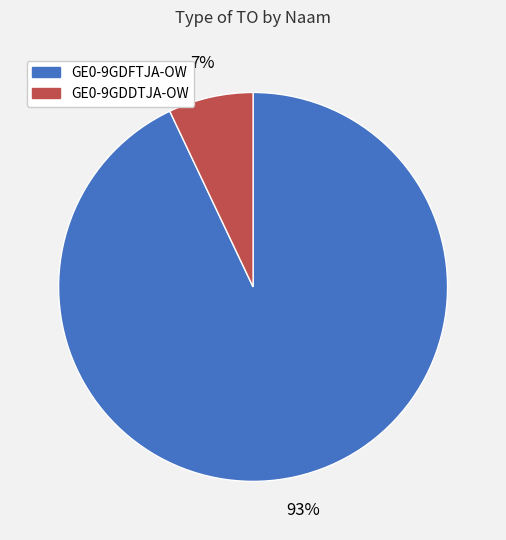

Is there any slice that represents more than half of the pie?

Yes